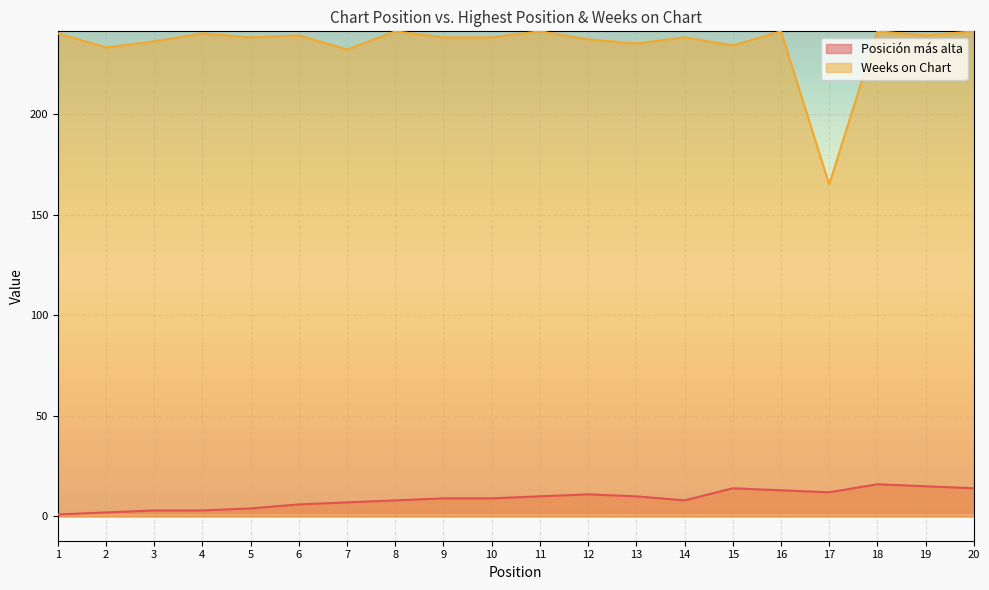

What is the smallest value displayed?

1